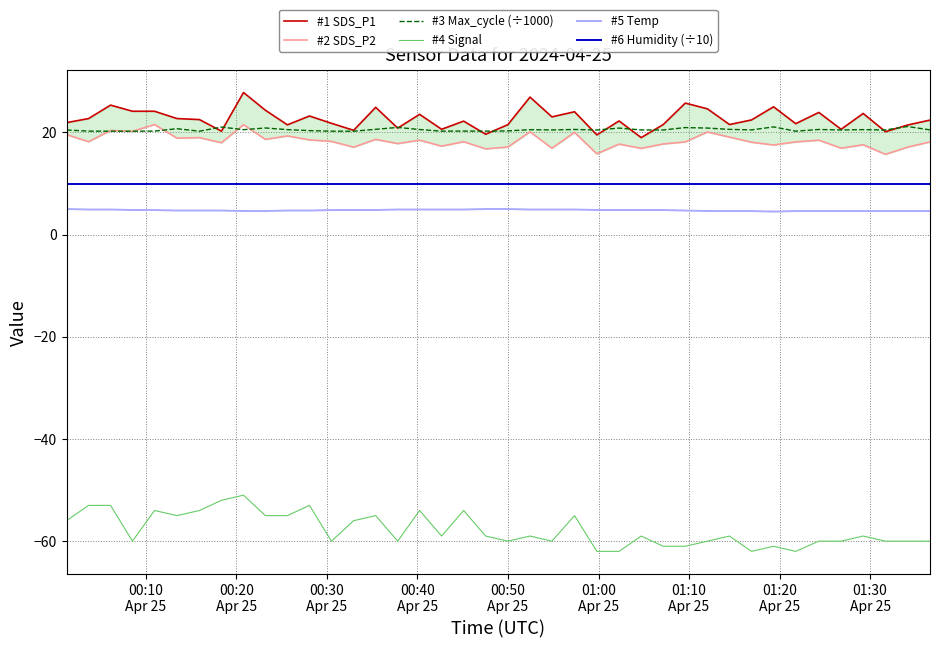

What is the minimum value for #6 Humidity (÷10)?

10.0